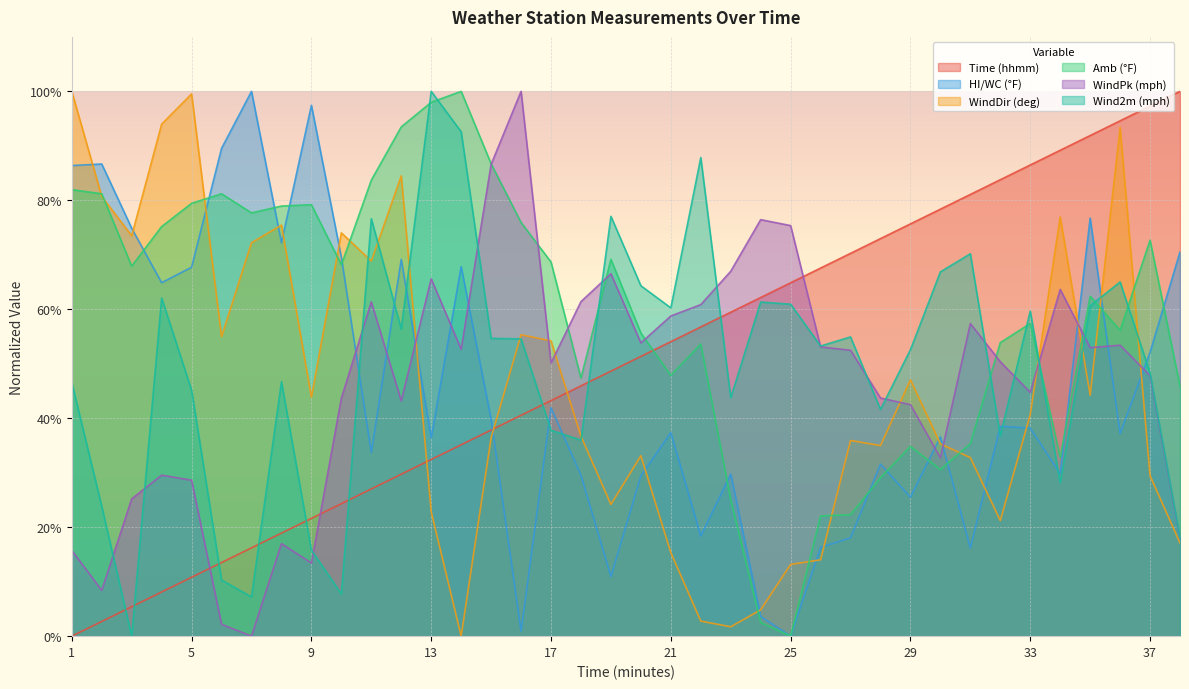

Where is the first local minimum for WindPk (mph)?

2